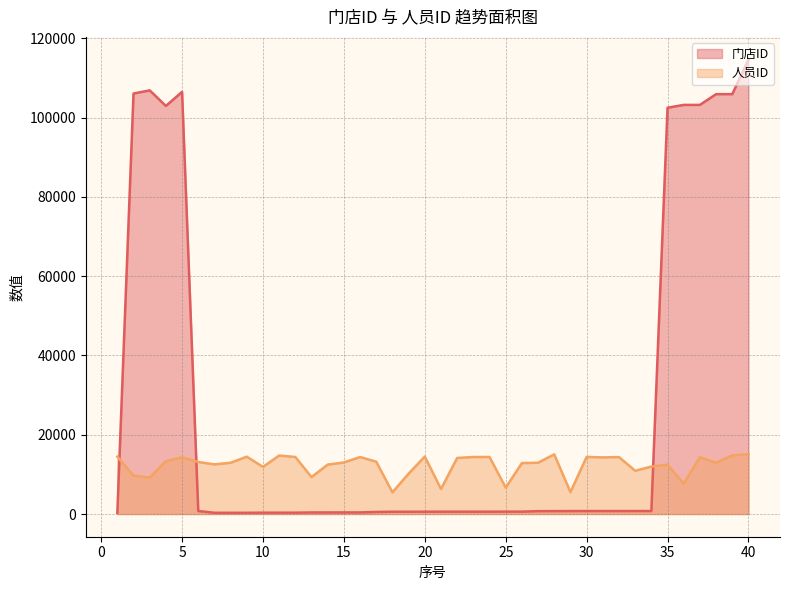

Rank the categories by 人员ID value from highest to lowest.

40, 28, 39, 11, 20, 1, 9, 30, 24, 23, 12, 16, 32, 37, 5, 31, 22, 4, 17, 6, 15, 38, 8, 27, 26, 7, 14, 35, 34, 10, 33, 19, 2, 13, 3, 36, 25, 21, 29, 18